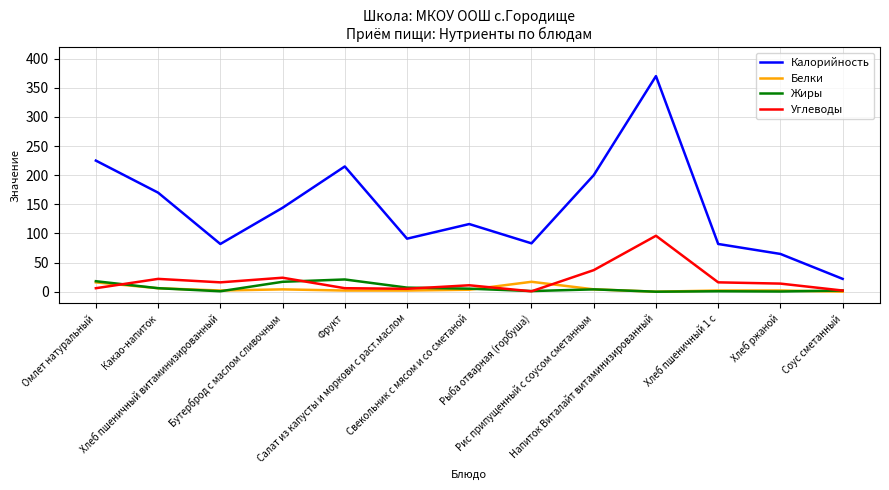

How many values in the Углеводы series are below 13?

6